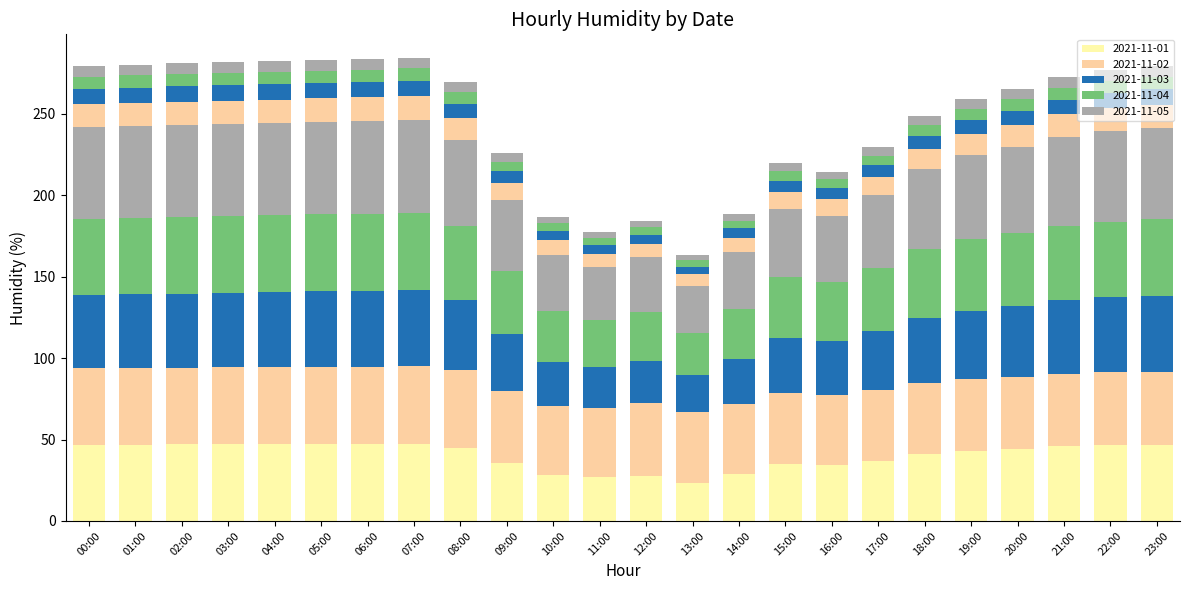

What position from the right is 02:00?

22